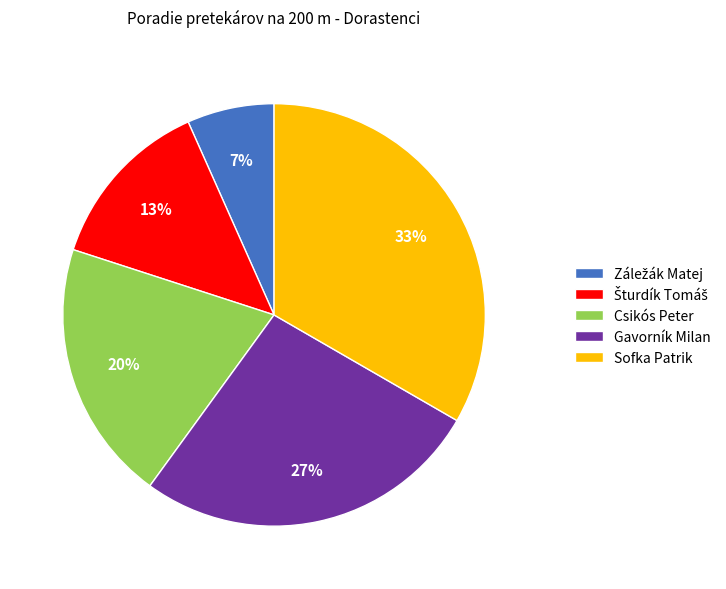

To the nearest percent, what is the difference between the Gavorník Milan and Csikós Peter slice percentages?

7%